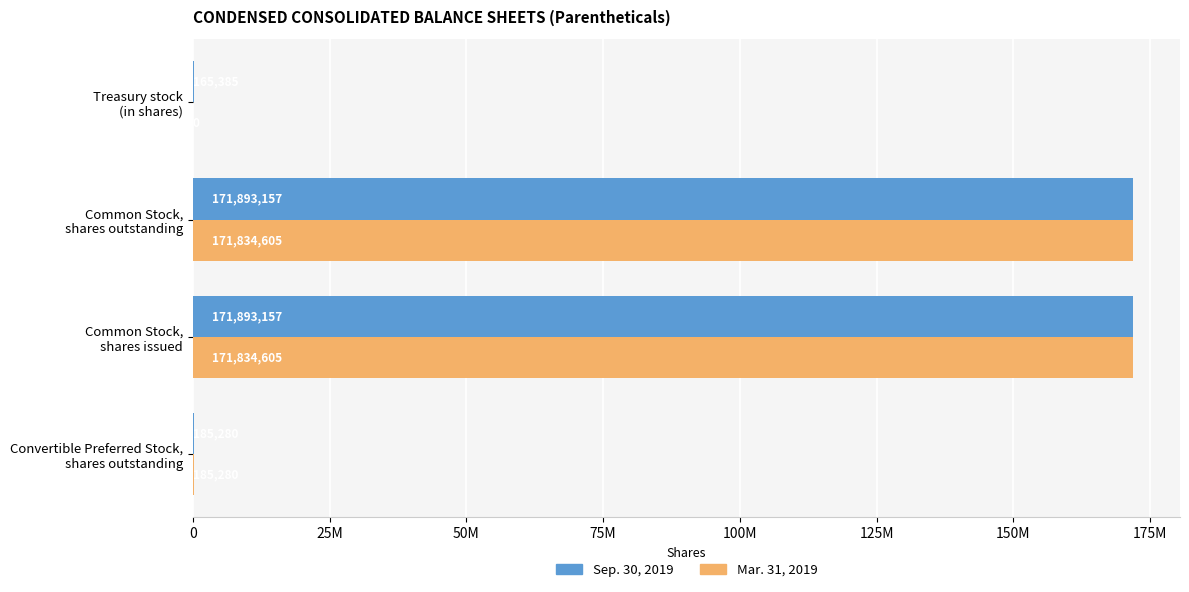

Which series has the widest spread of values?

Mar. 31, 2019